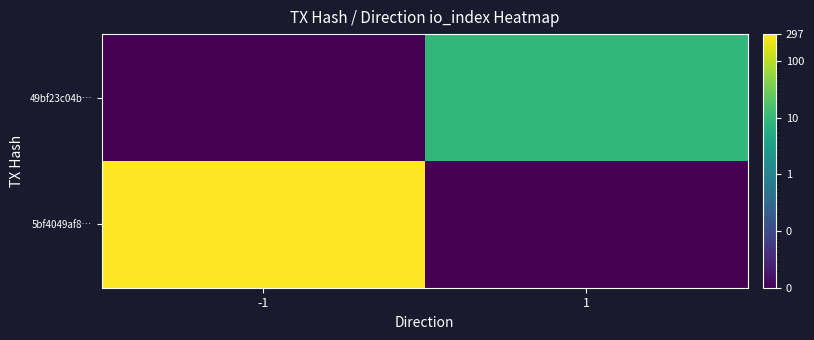

Reading right to left, what are all the values shown in this chart?

5bf4049af8…: 1=0.0	-1=297.0
49bf23c04b…: 1=9.0	-1=0.0